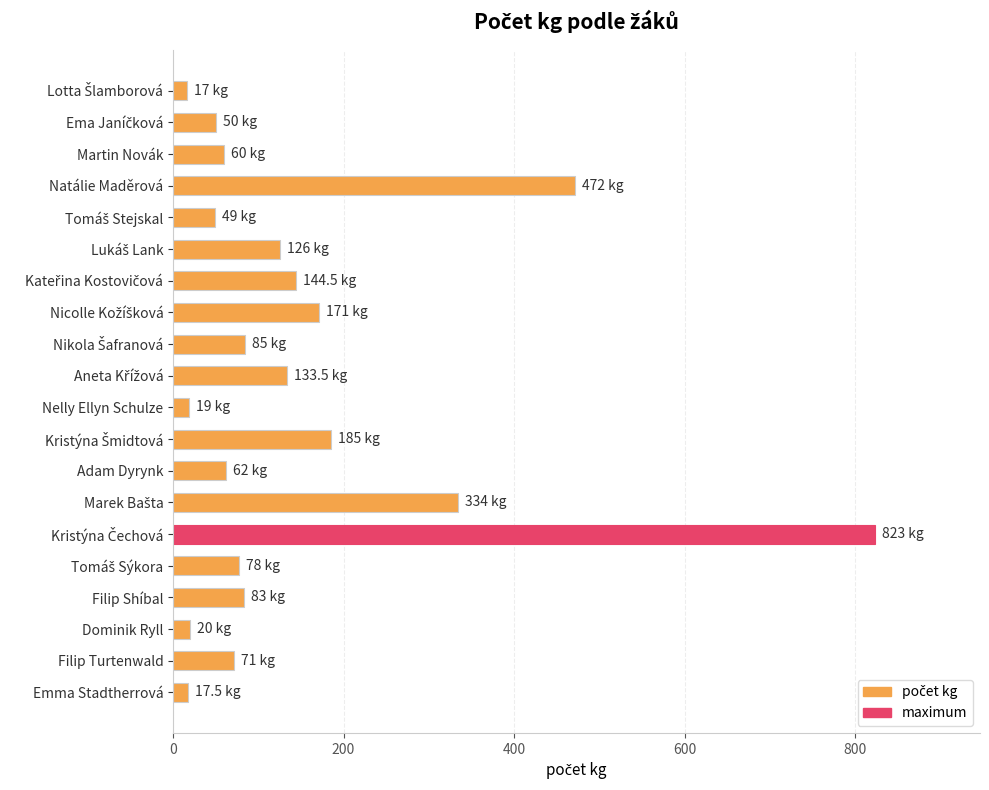

What is the maximum value shown in the chart?

823.0